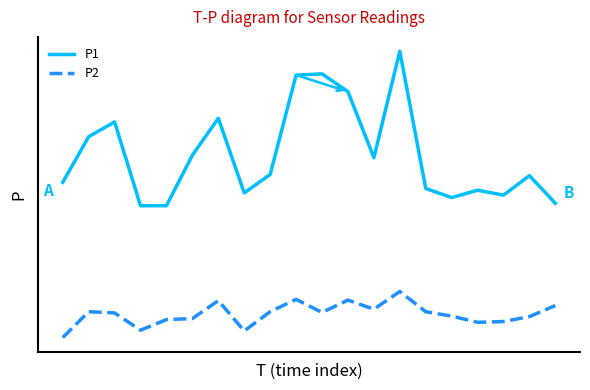

Does the chart have visible grid lines?

No